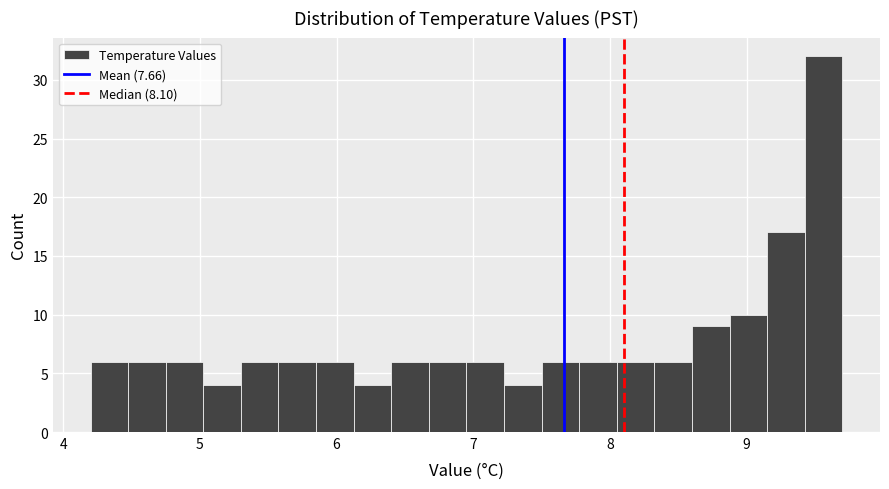

Read against the x-axis, roughly where is the centre of the tallest bar?

9.6